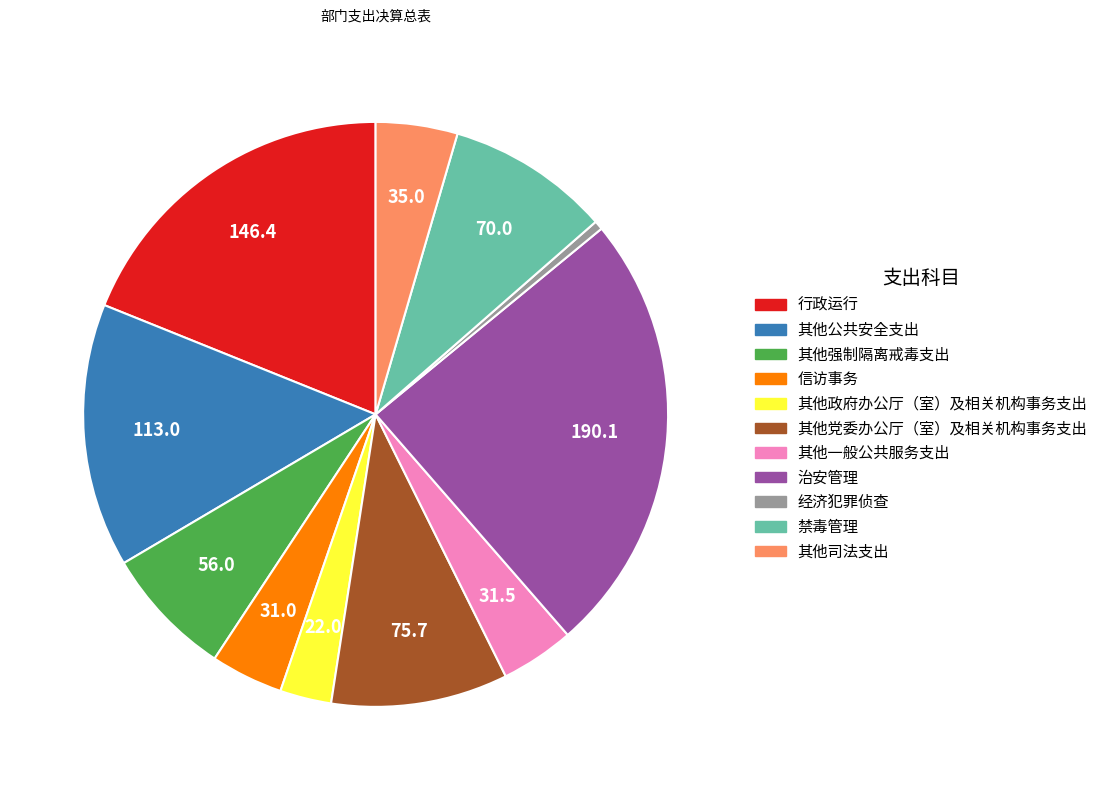

Which category has the smallest portion of the pie?

经济犯罪侦查